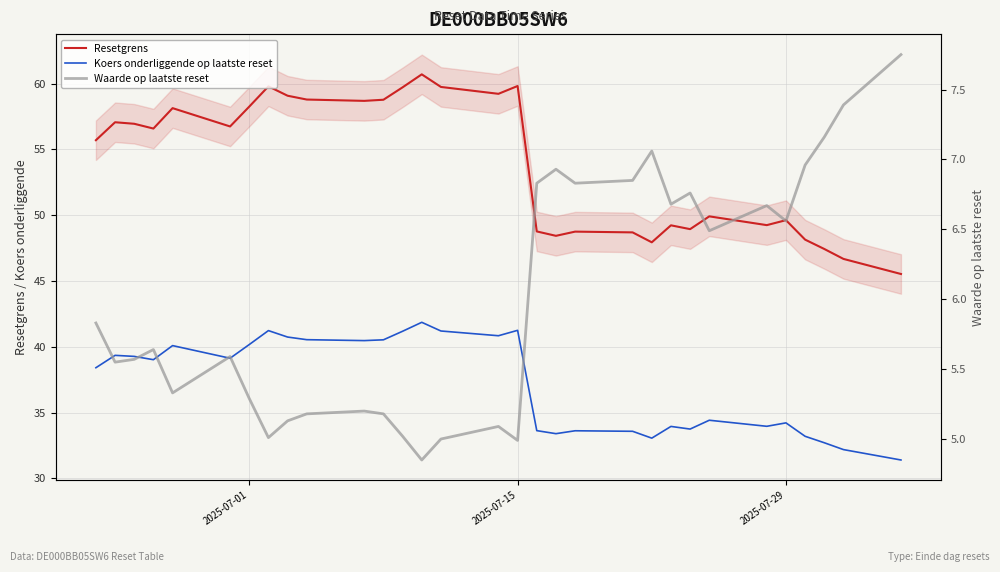

How many lines are shown in the chart?

3